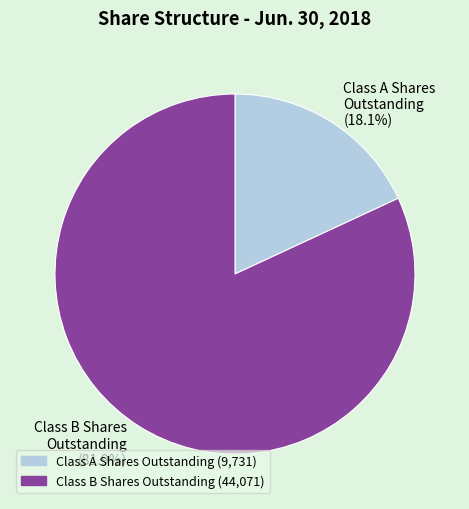

What is the smallest slice in the pie chart?

Class A Shares Outstanding (18.1%)